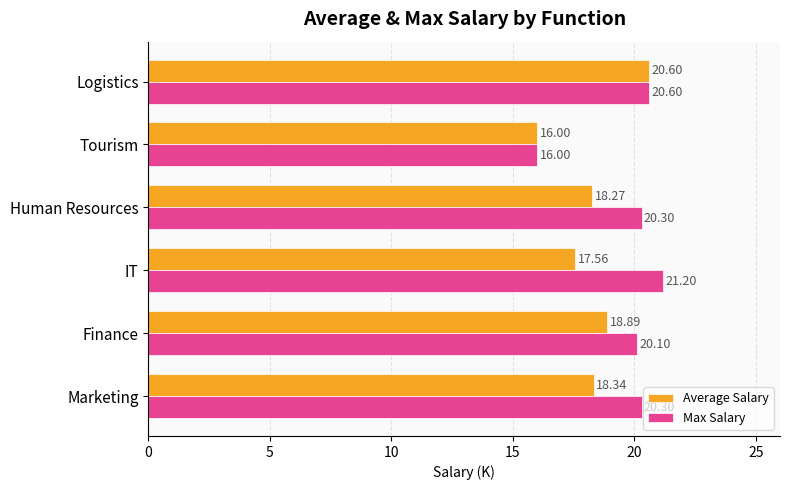

What is the difference between the maximum and minimum values in the Average Salary series?

4.6